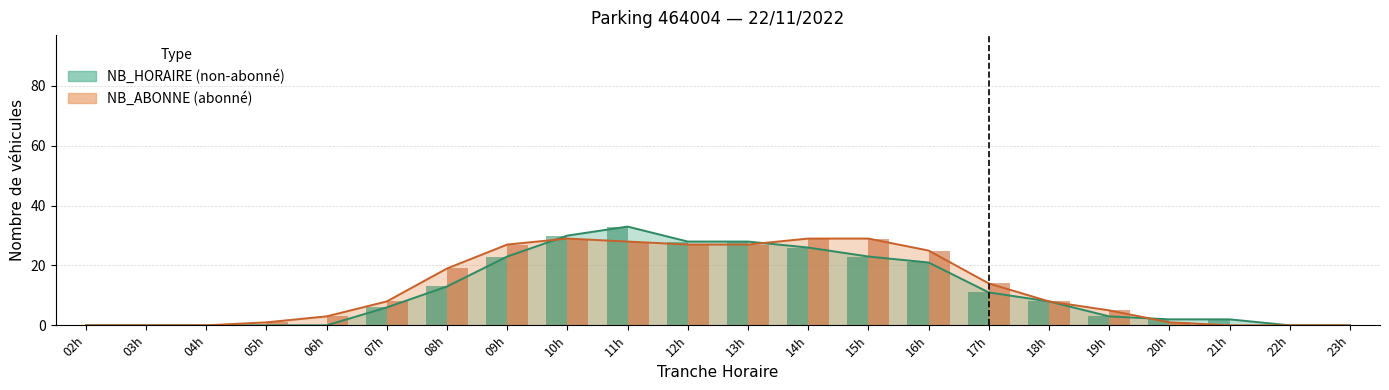

At which category is the sum across all series the highest?

11h